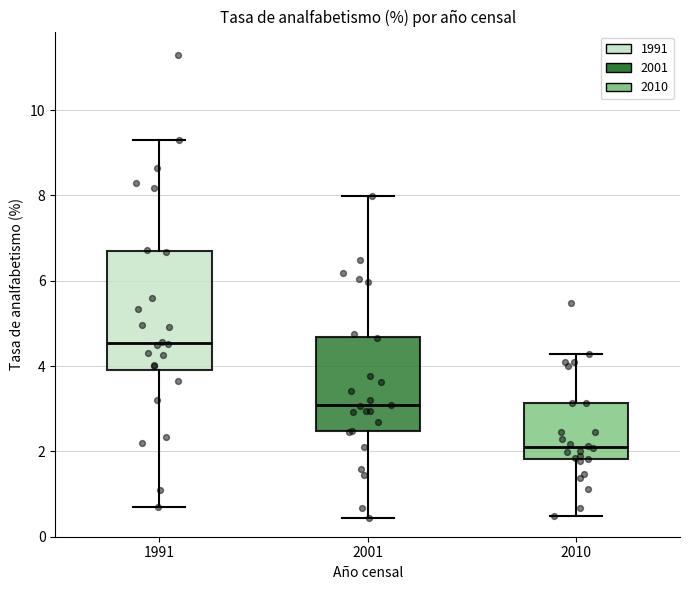

Which box's median line is the lowest?

2010